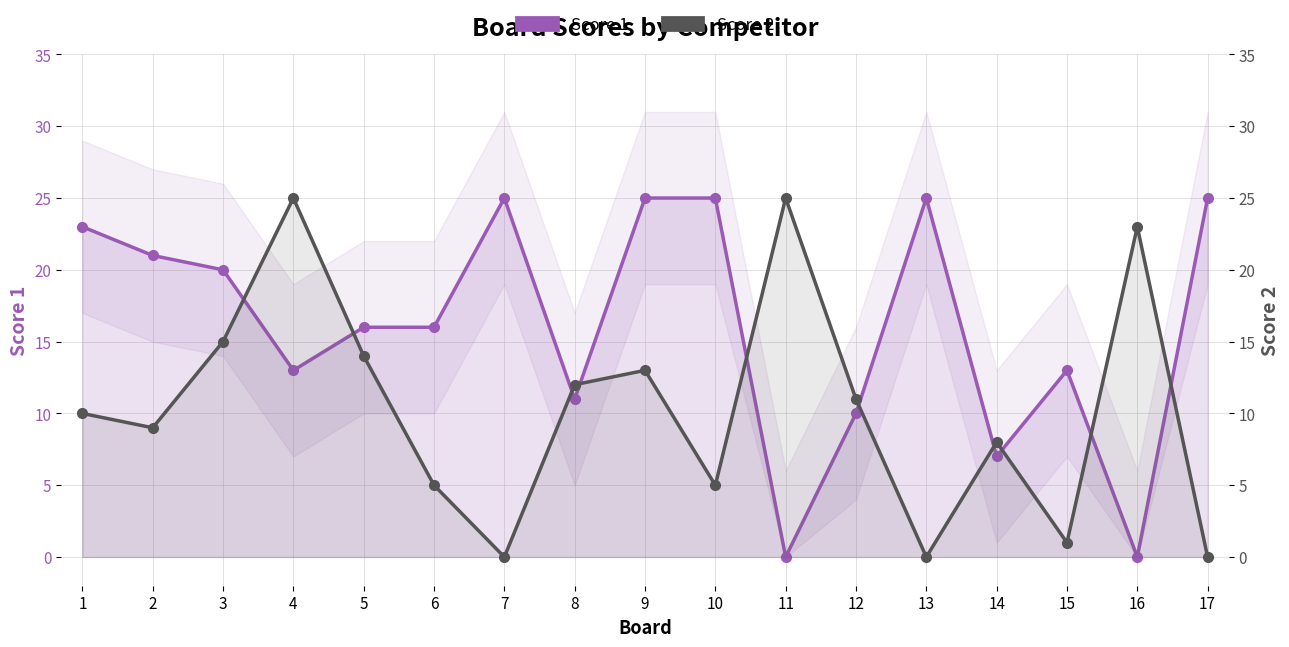

Does the chart have visible grid lines?

Yes